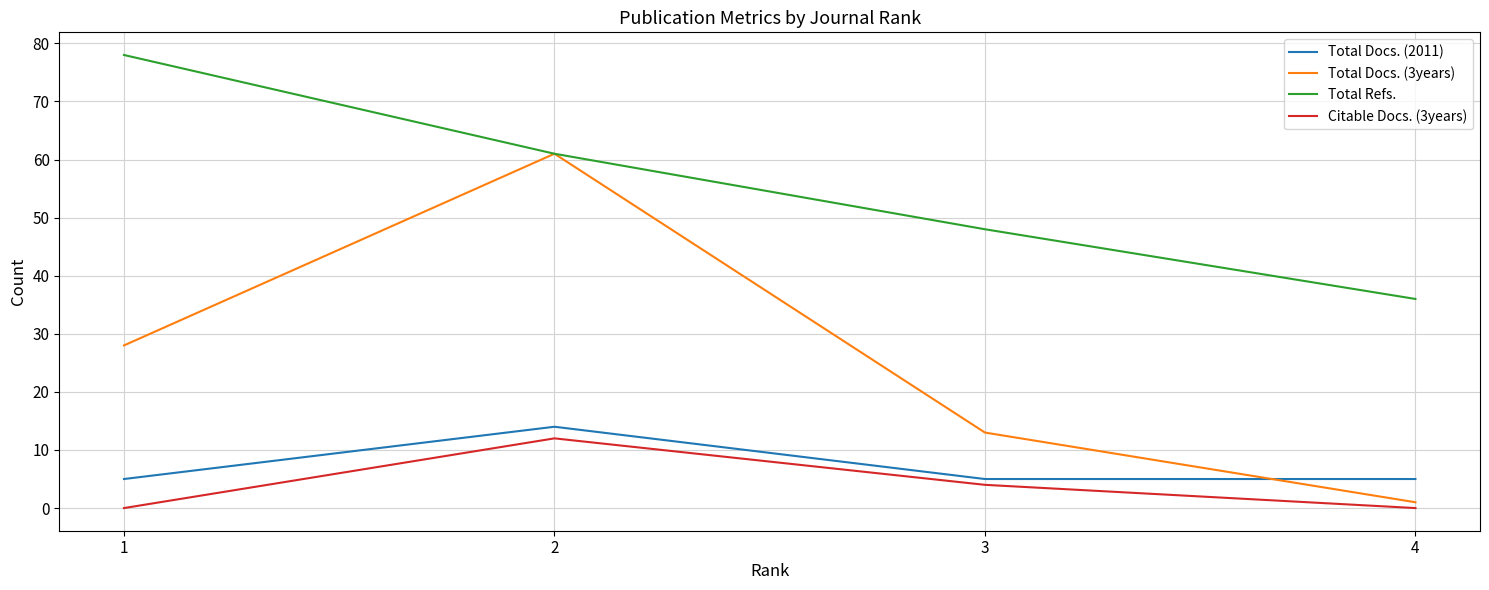

How many lines are shown in the chart?

4